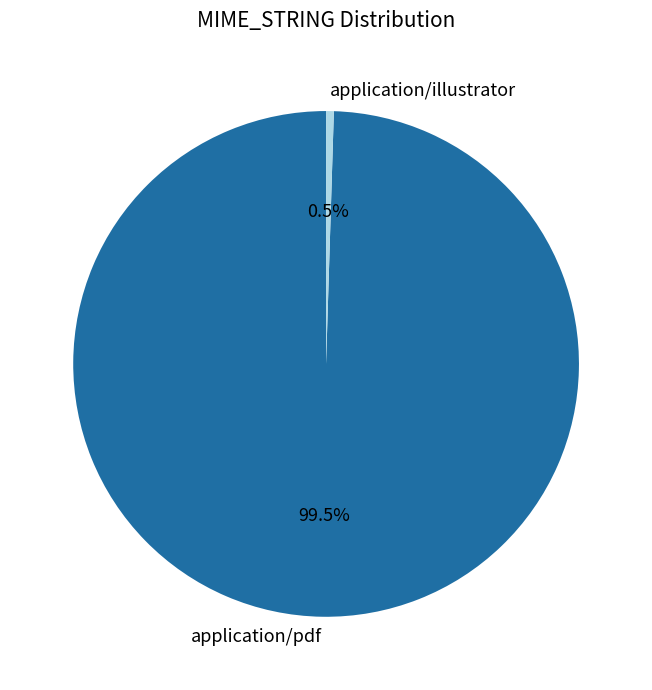

Rank the categories by value from lowest to highest.

application/illustrator, application/pdf